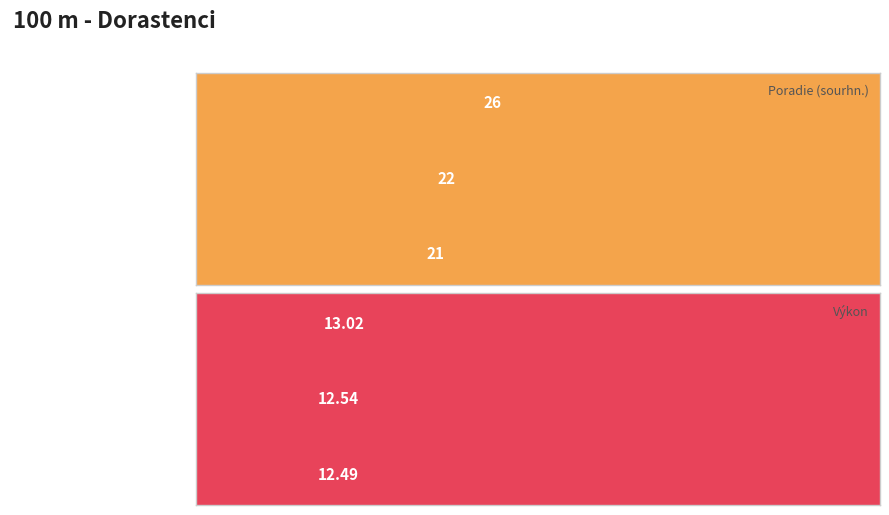

Reading left to right, list all the values displayed in this chart.

Poradie (sourhn.): 21.0	22.0	26.0
Výkon: 12.5	12.5	13.0